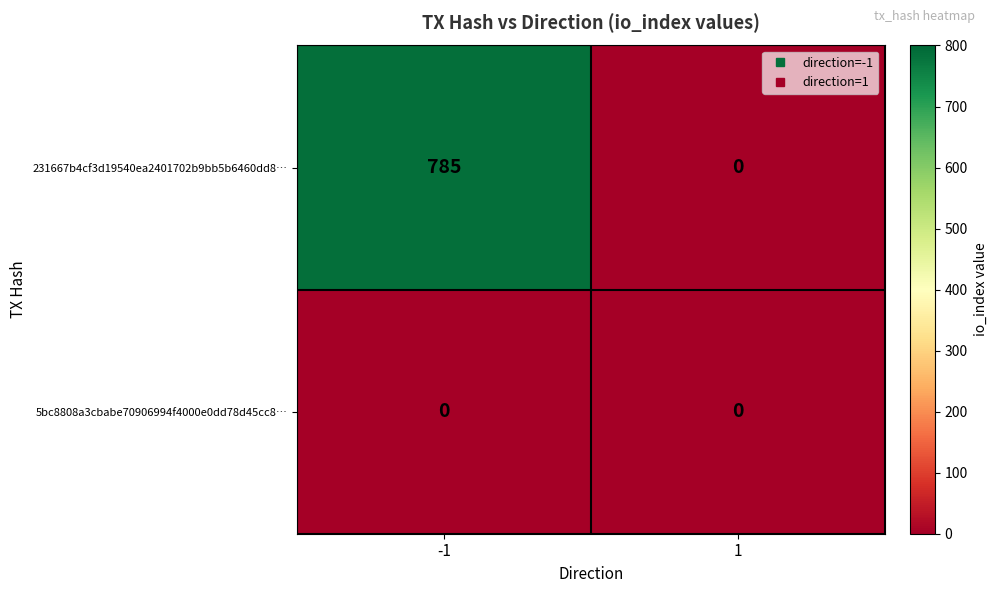

List the series in order of their overall mean, highest first.

231667b4cf3d19540ea2401702b9bb5b6460dd8…, 5bc8808a3cbabe70906994f4000e0dd78d45cc8…